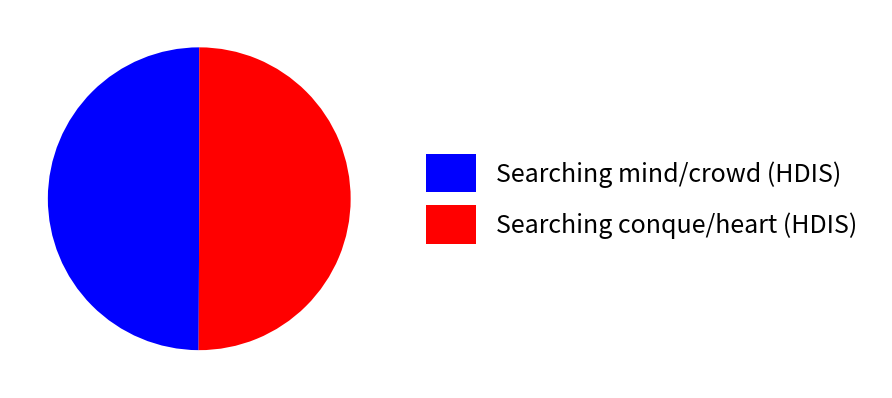

True or false: Searching mind/crowd (HDIS) accounts for 50% of the total.

True